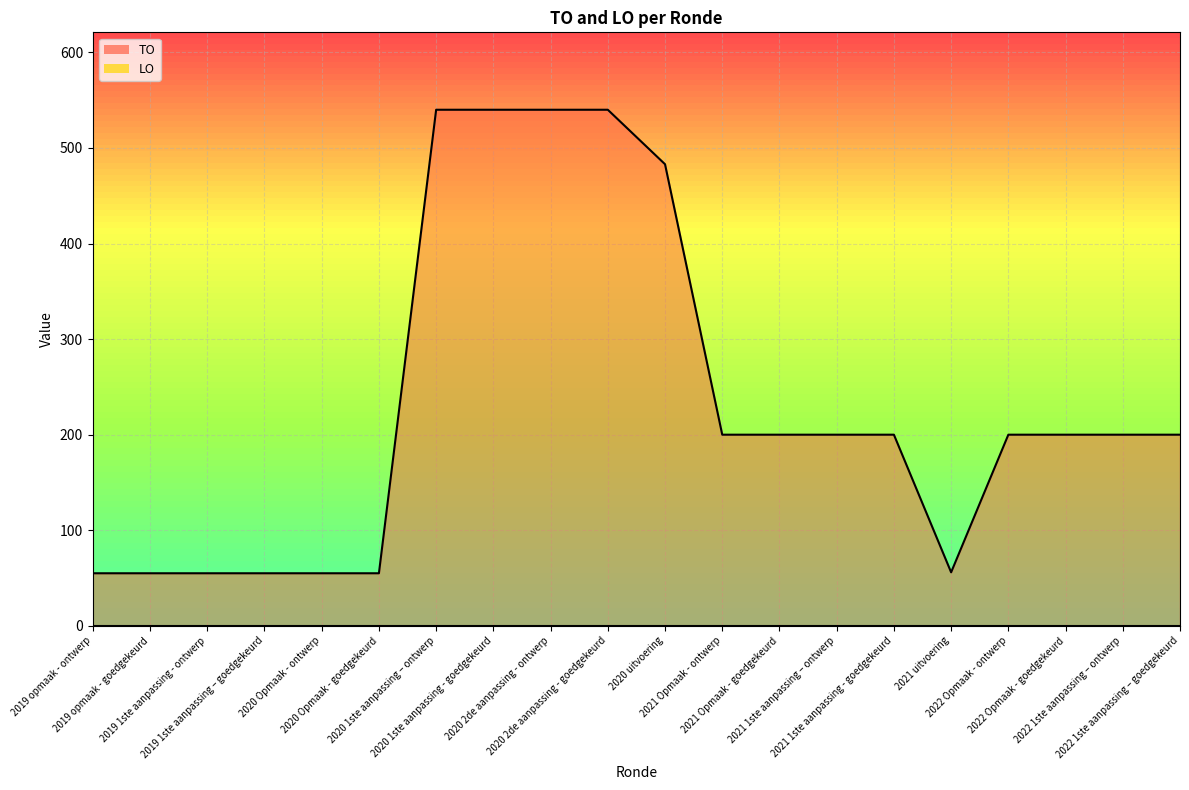

True or false: the data shows 200 at 2021 Opmaak - ontwerp.

True